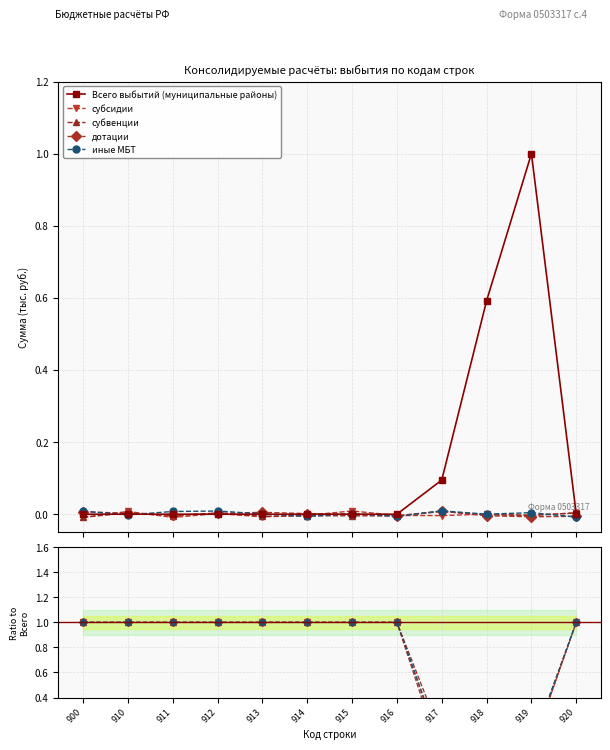

Count the number of categories in the chart.

12